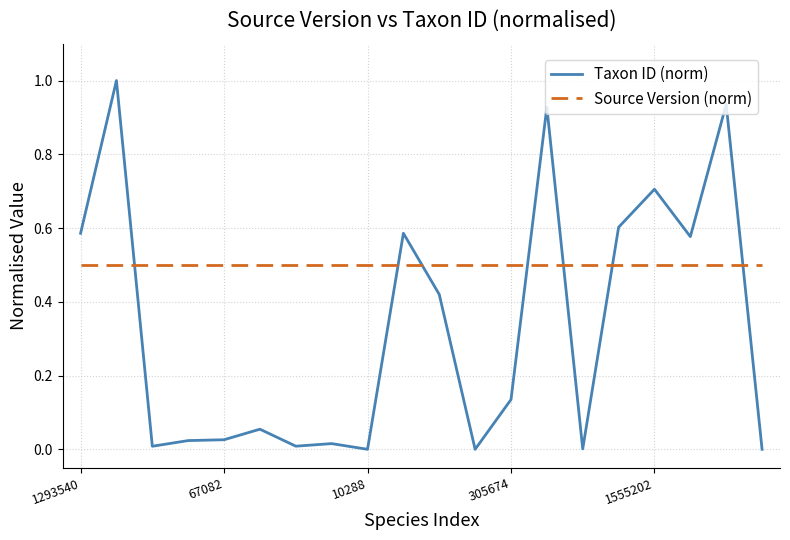

How many times do Source Version (norm) and Taxon ID (norm) cross each other?

7